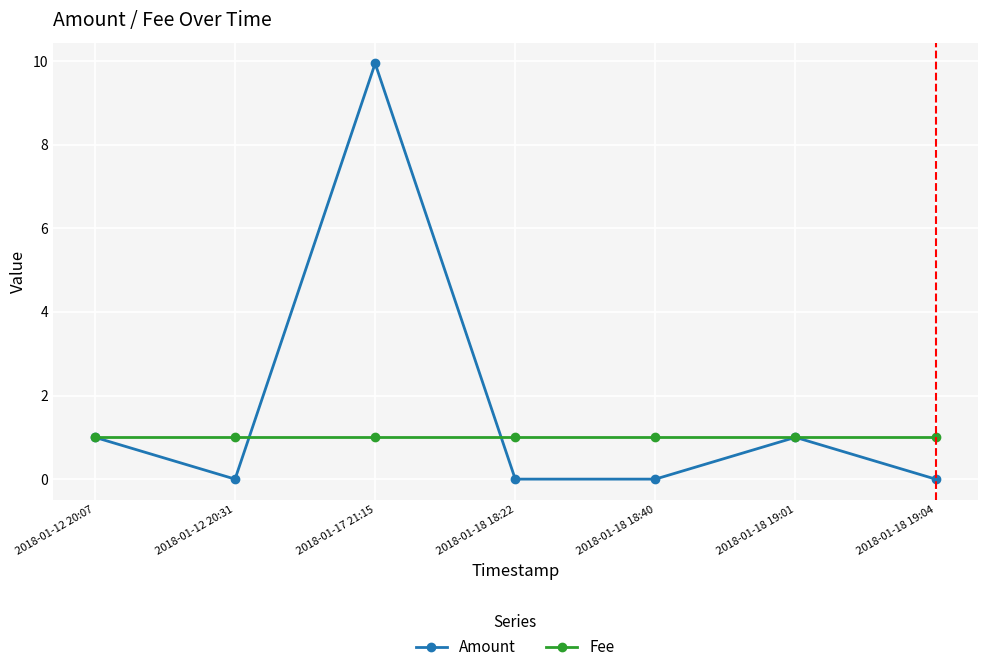

At which category does the chart reach its peak across all series?

2018-01-17 21:15